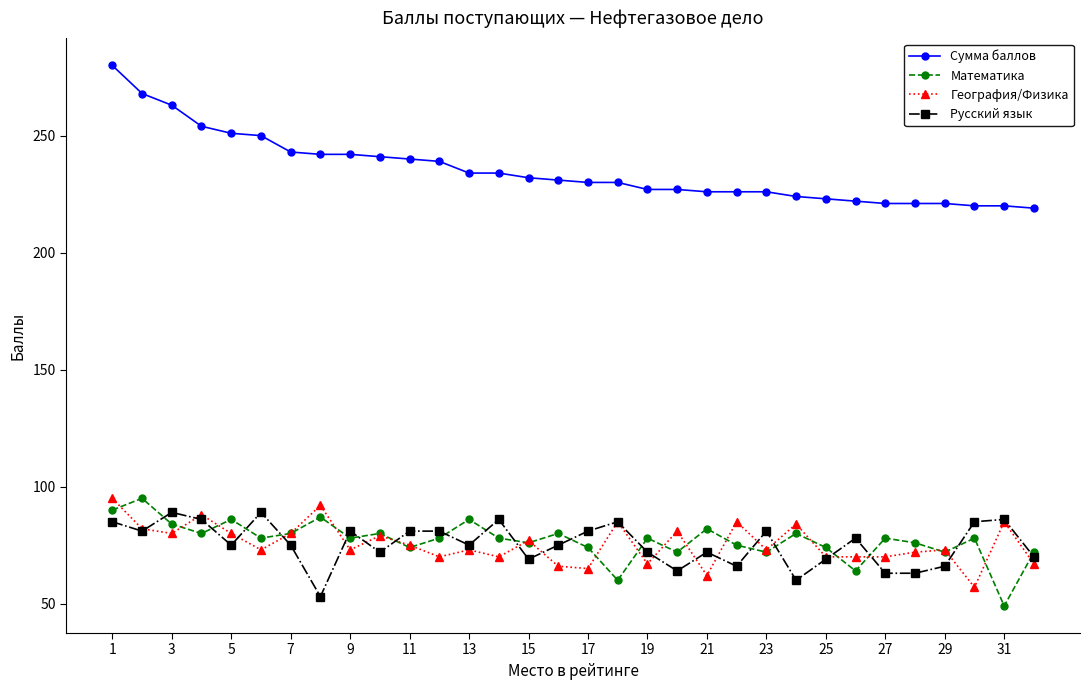

Which series ends up on top after the final intersection of География/Физика and Математика?

Математика